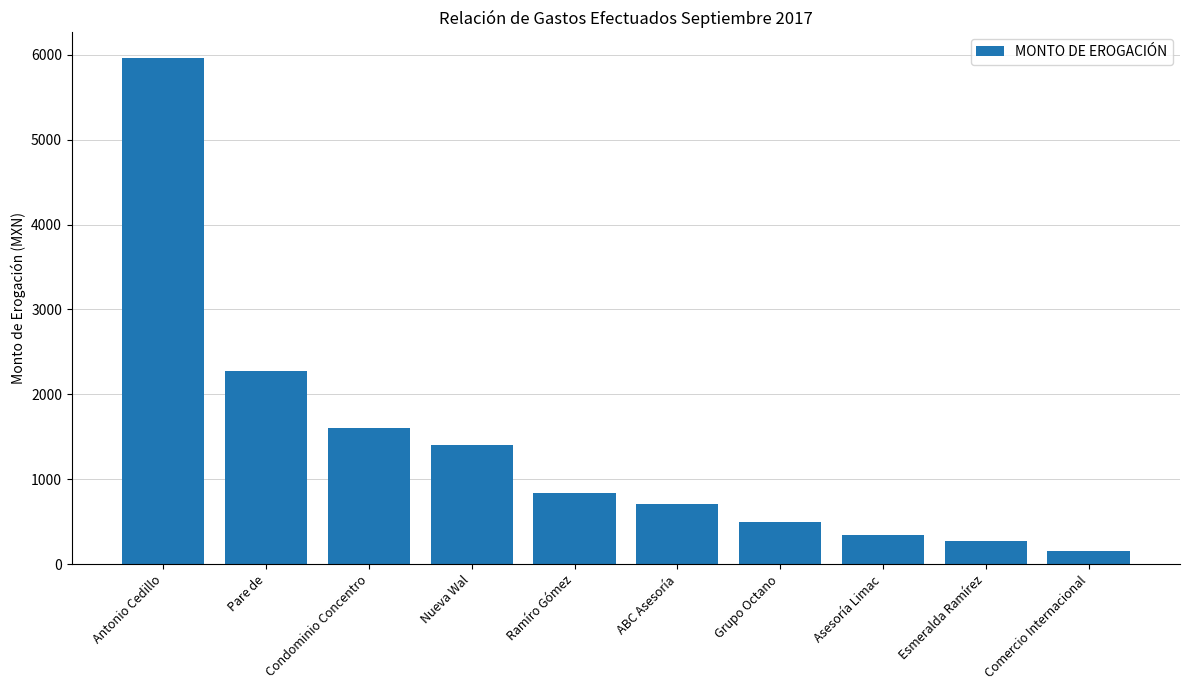

What is the label of the 2nd bar from the right?

Esmeralda Ramírez